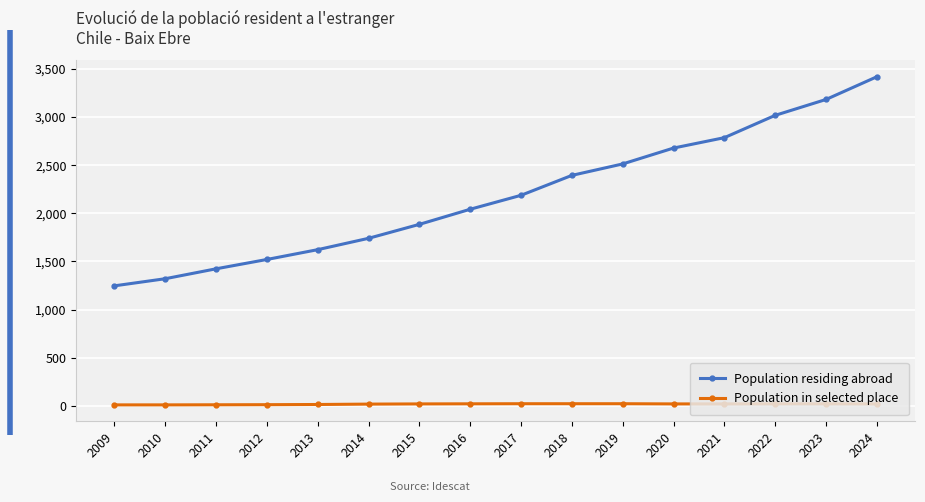

What is the average value of the Population in selected place series?

17